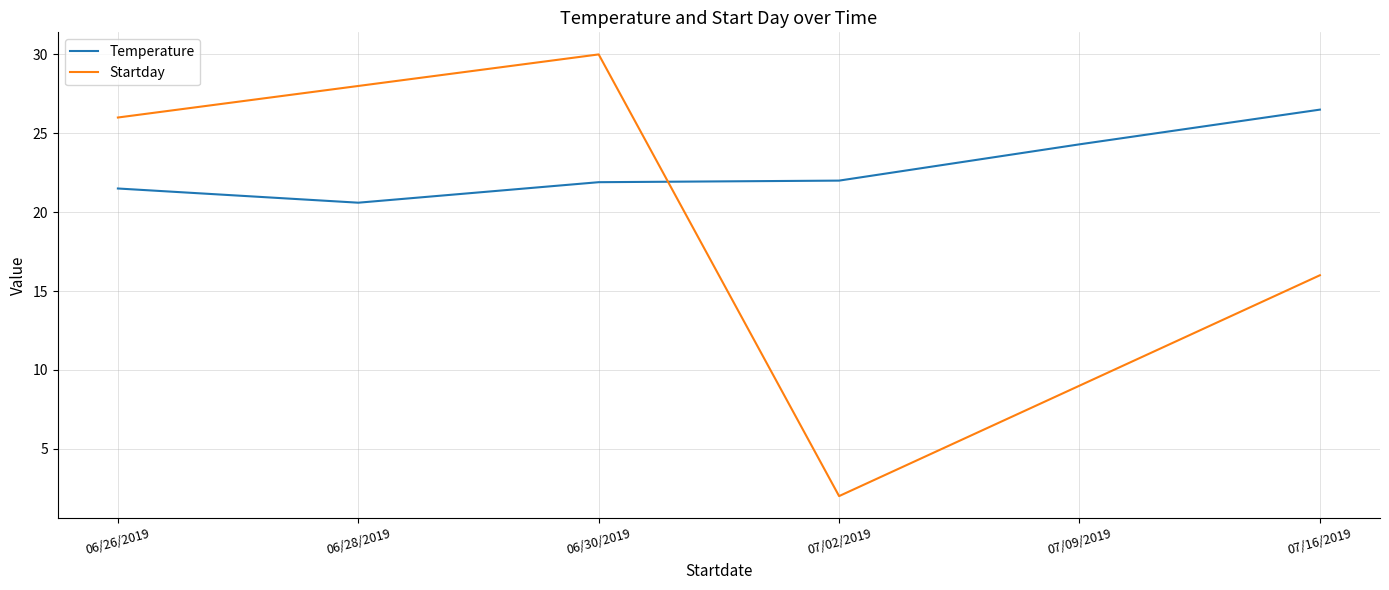

After their last crossing, which series has the higher values: Startday or Temperature?

Temperature